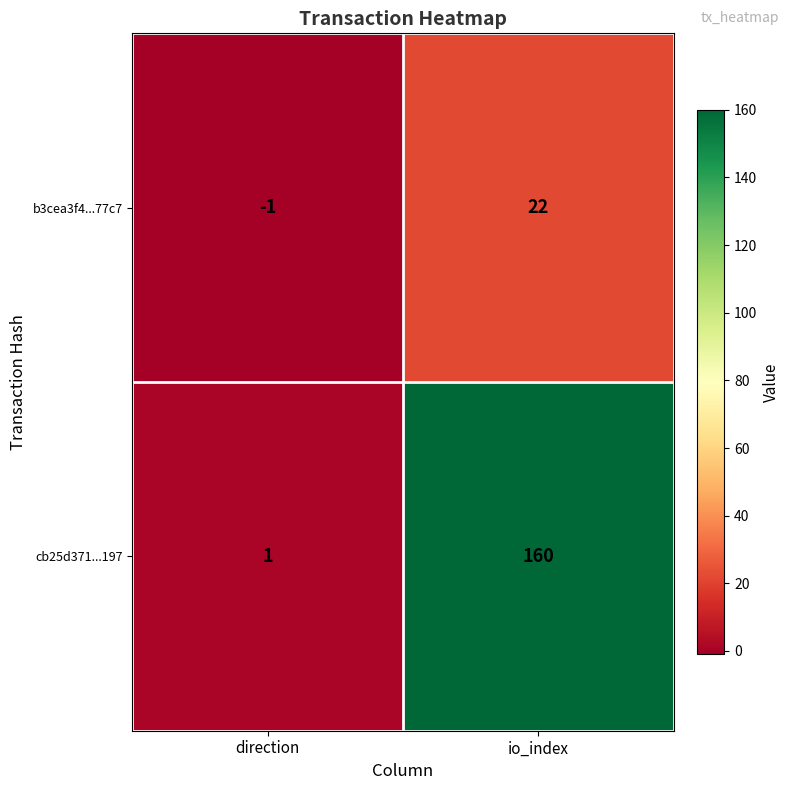

Reading left to right, extract all data points from this chart.

b3cea3f4...77c7: direction=-1	io_index=22
cb25d371...197: direction=1	io_index=160